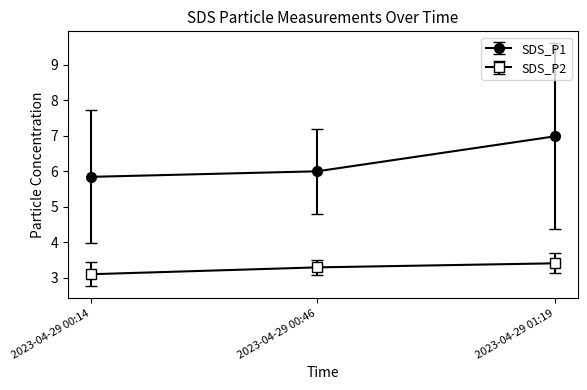

Does the chart display data point markers on the line(s)?

Yes